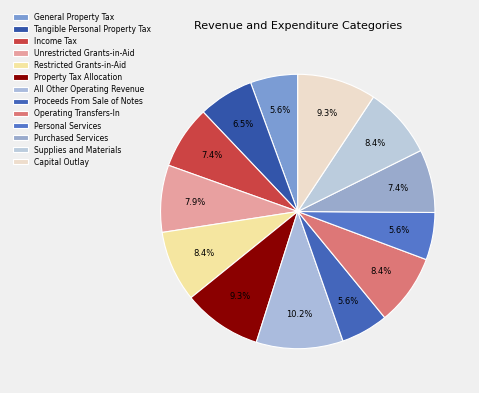

To the nearest percent, what is the average slice percentage?

8%